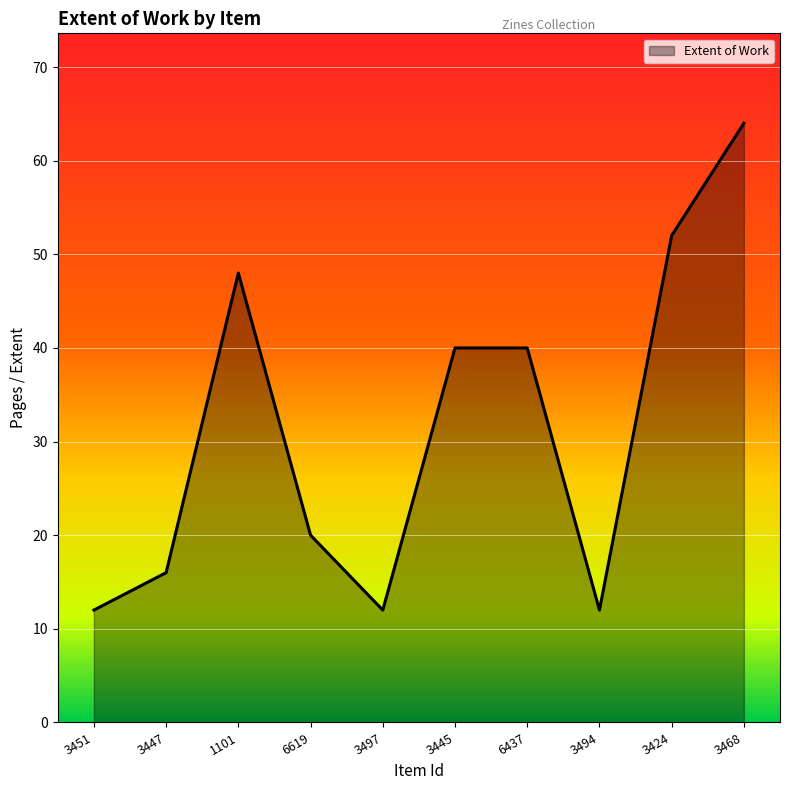

What is the smallest value displayed?

12